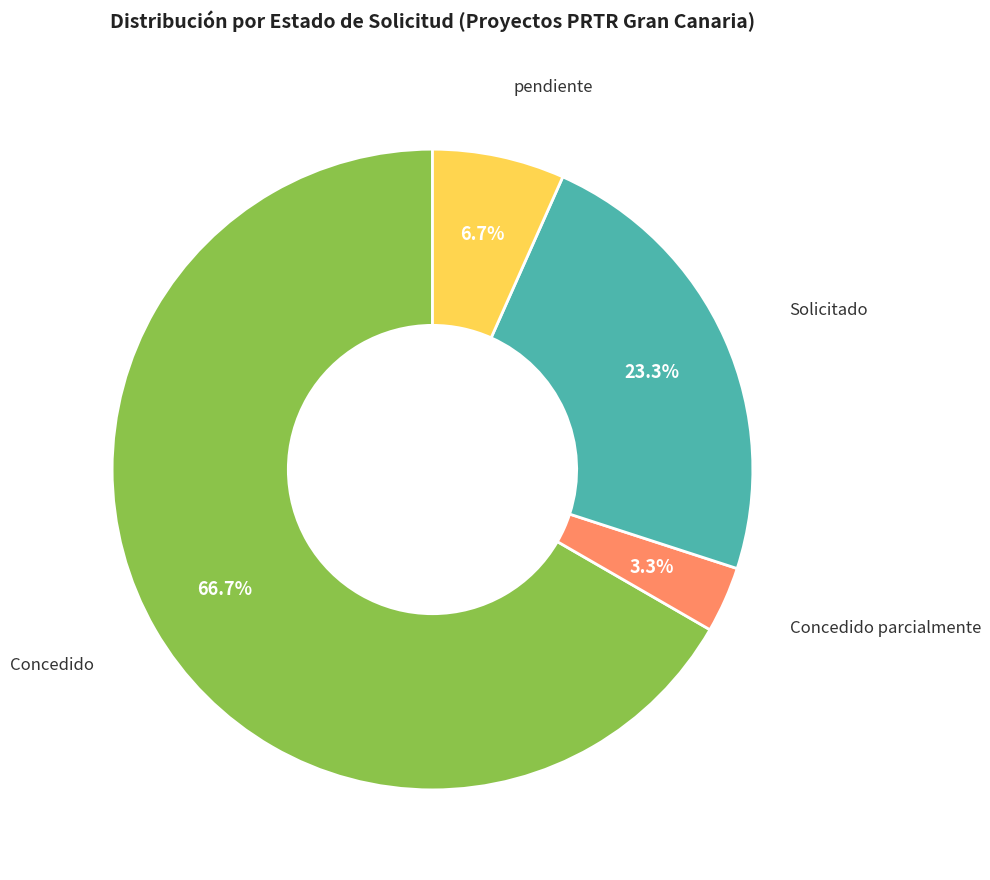

Is there a majority slice in this chart?

Yes